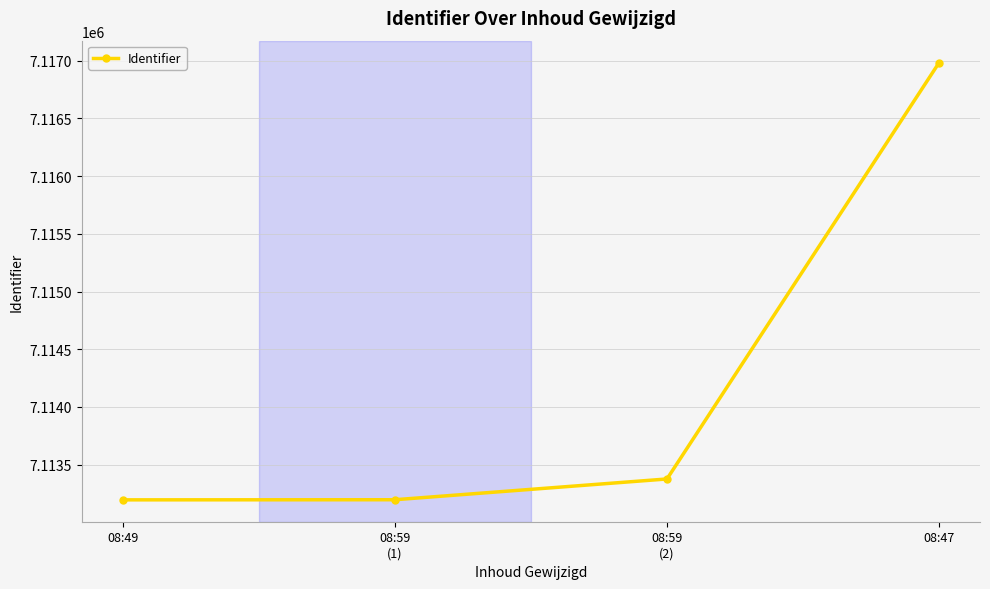

How many categories are shown in the chart?

4